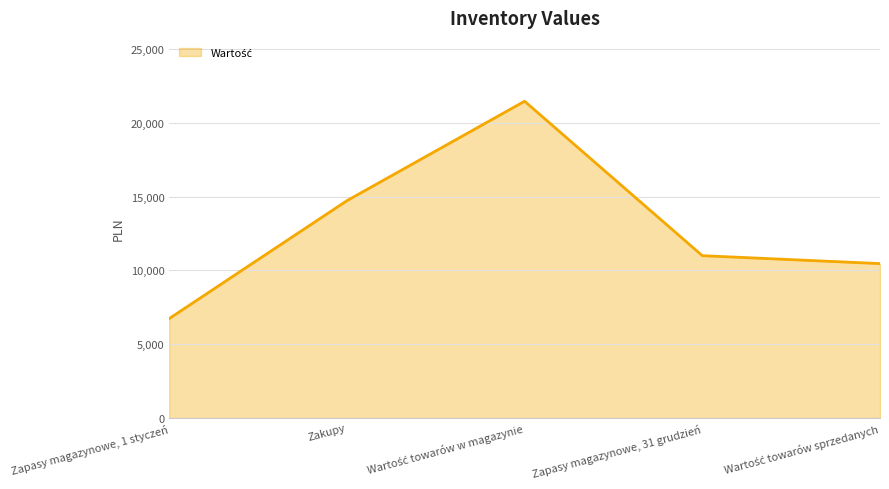

What is the approximate value at Zapasy magazynowe, 31 grudzień, to the nearest 50?

11000